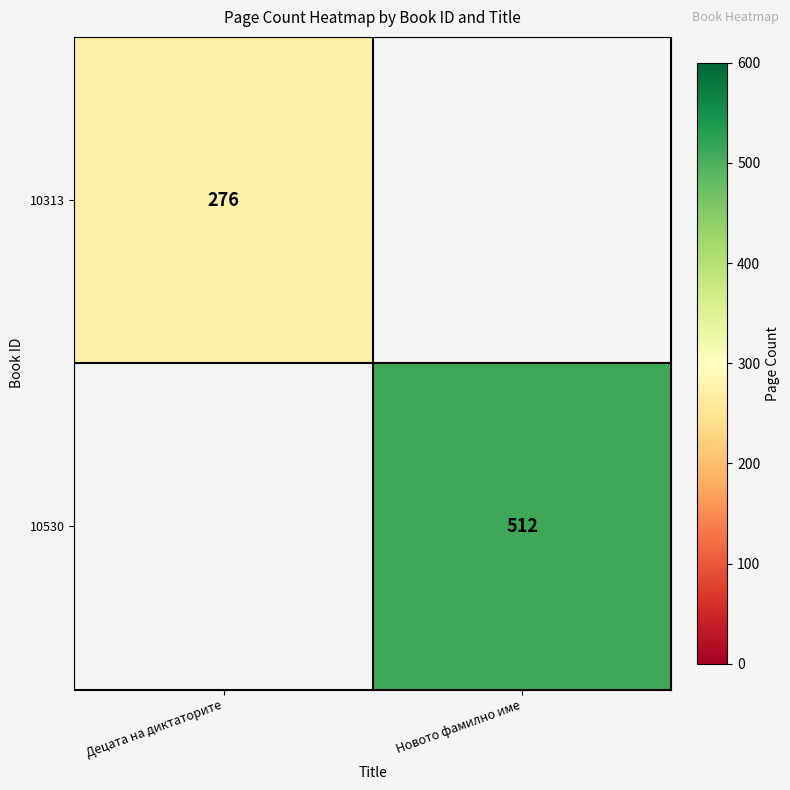

What is the maximum value shown in the chart?

512.0